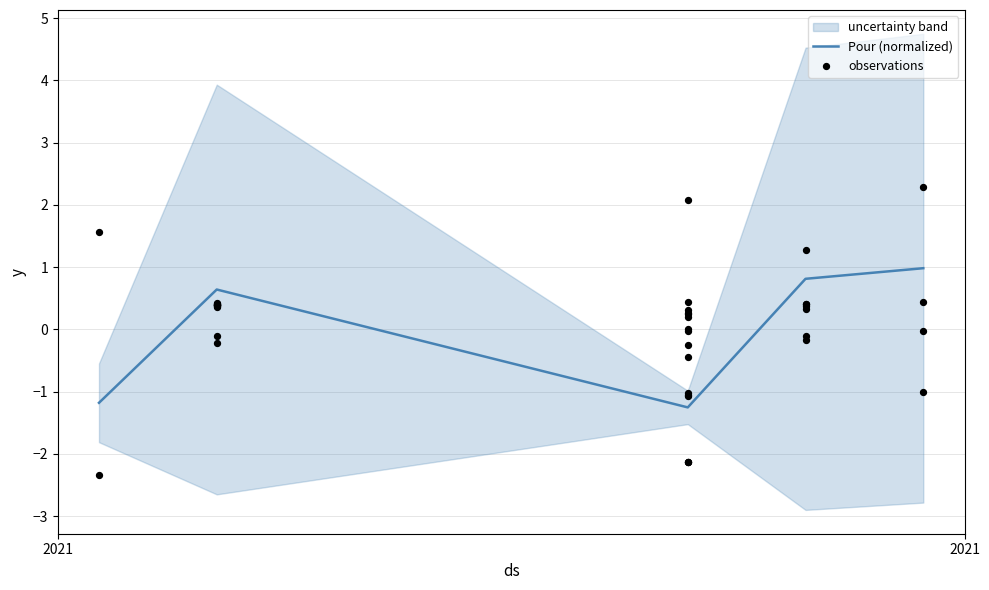

What is the minimum value for Pour (normalized)?

-1.3